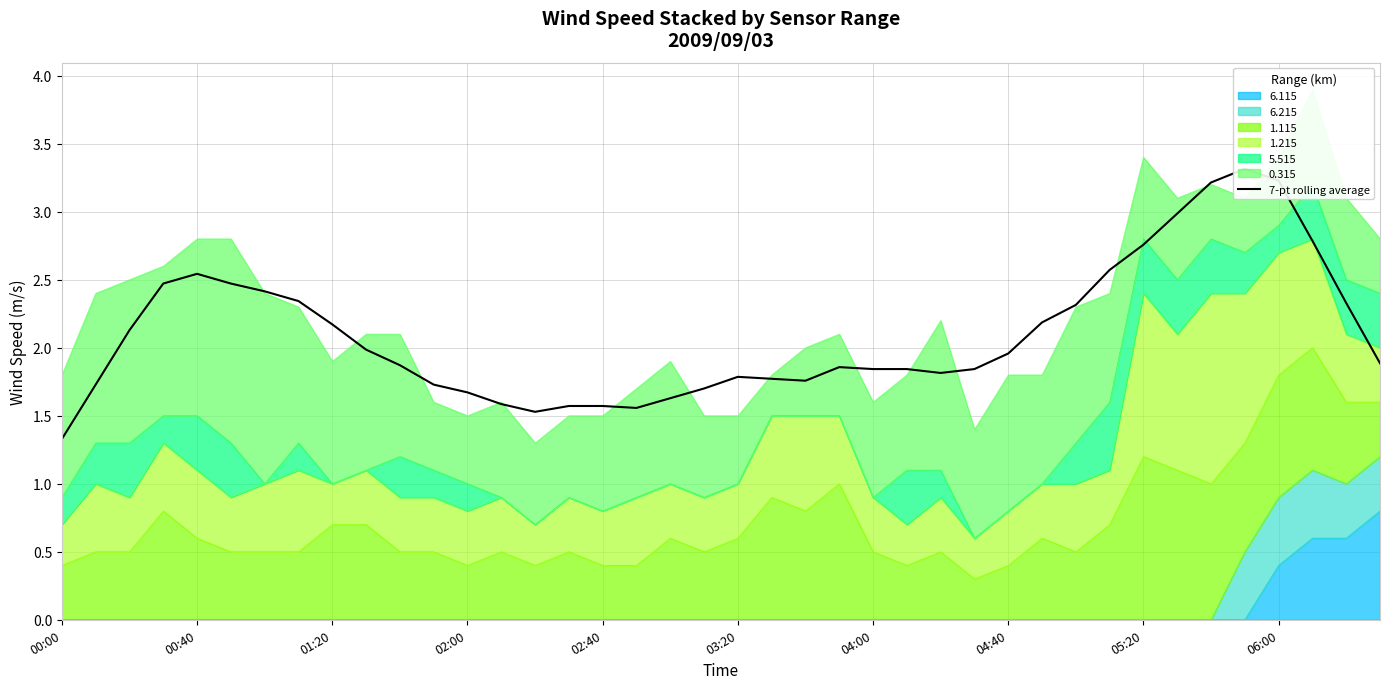

Approximately how many times larger is the value at 38 compared to 24?

1.3